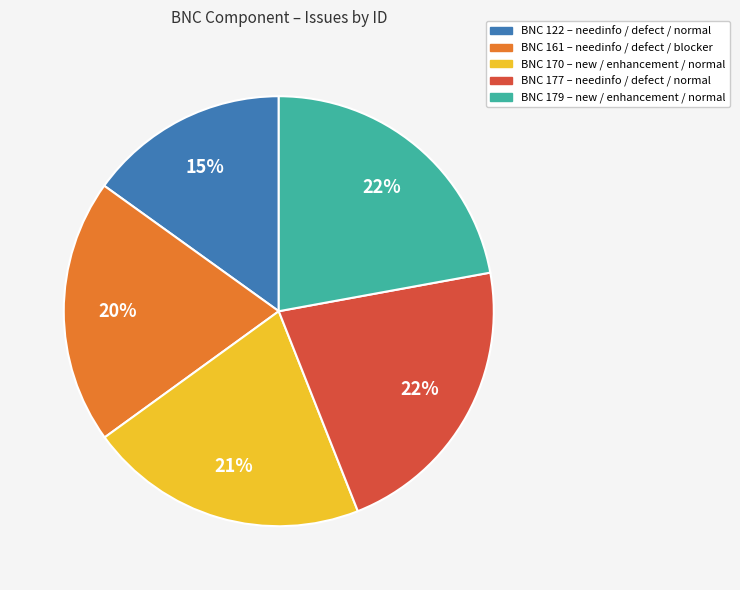

Is it true that BNC 122 – needinfo / defect / normal is 15% of the pie?

True